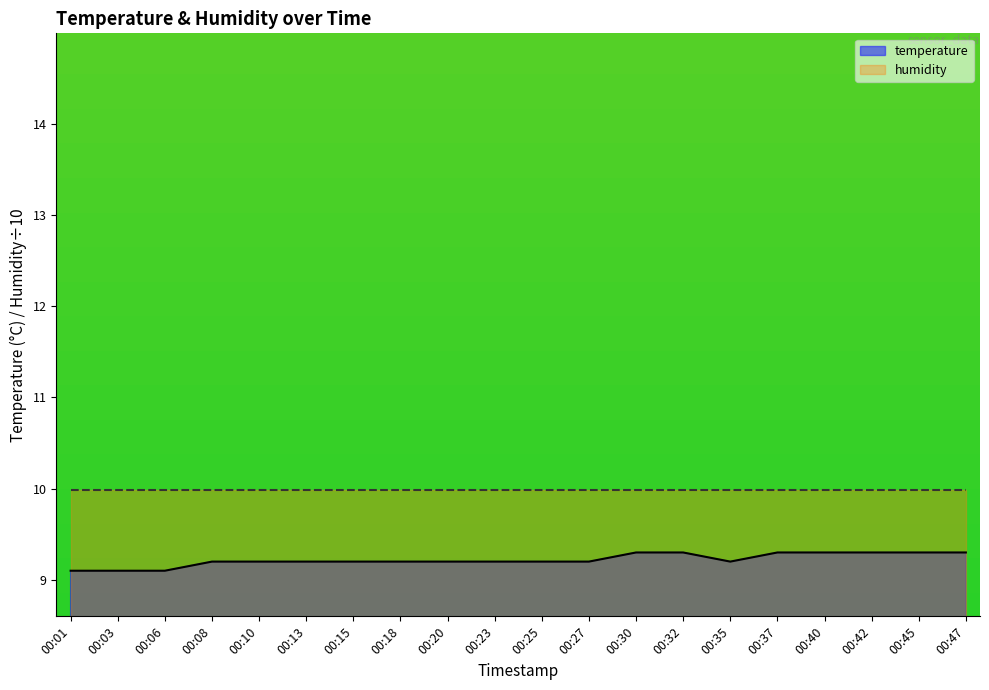

What is the average value?

9.2